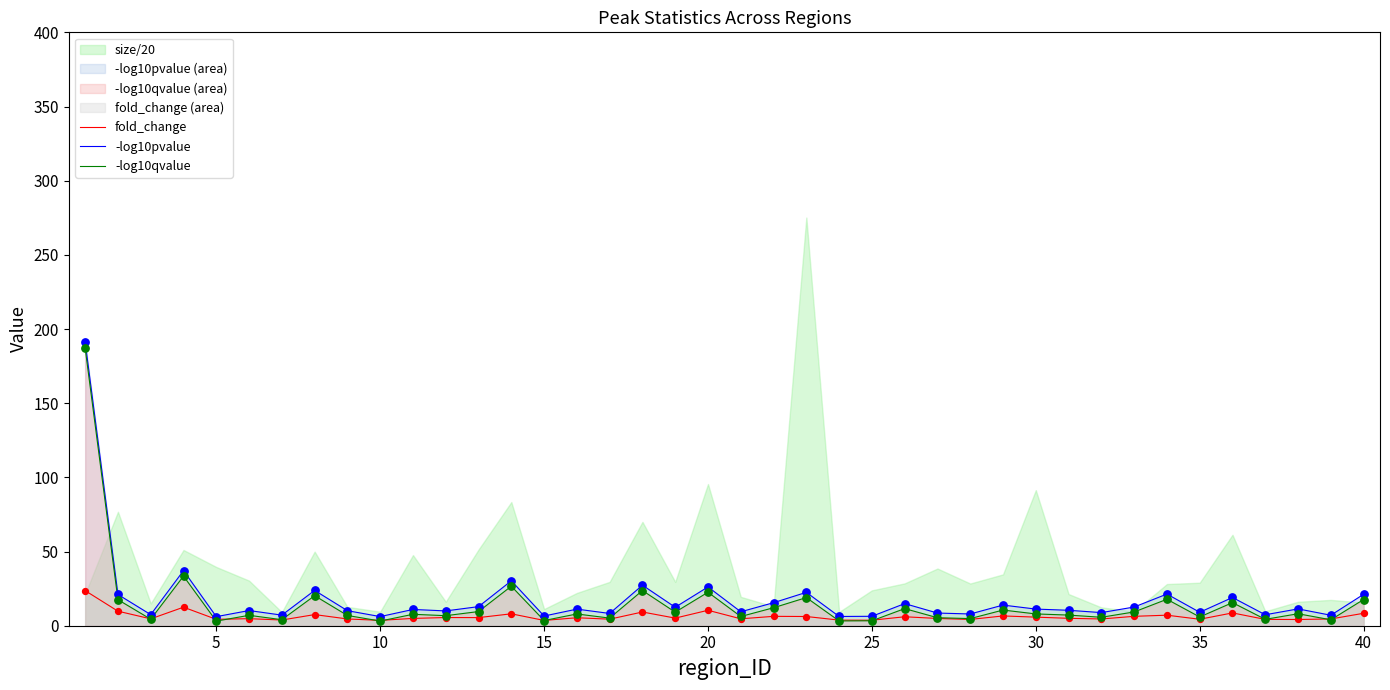

Which series contains the lowest Y value?

-log10qvalue